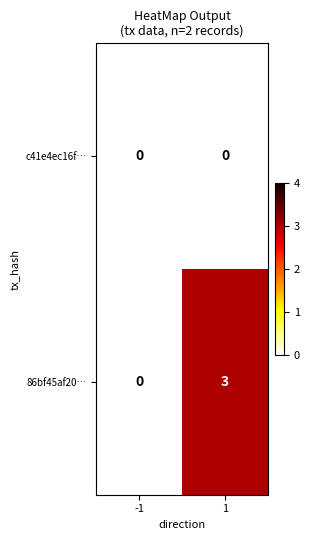

At 1, list the series in order from largest to smallest.

86bf45af20…, c41e4ec16f…